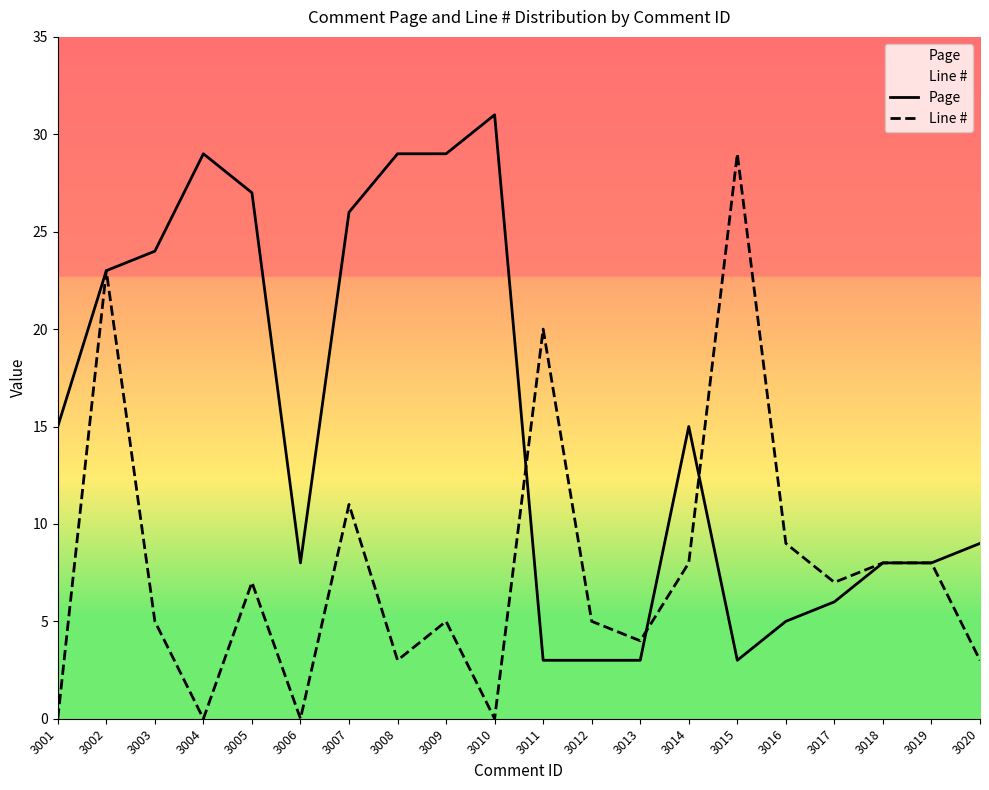

Where is Page nearest to the value 17?

3001